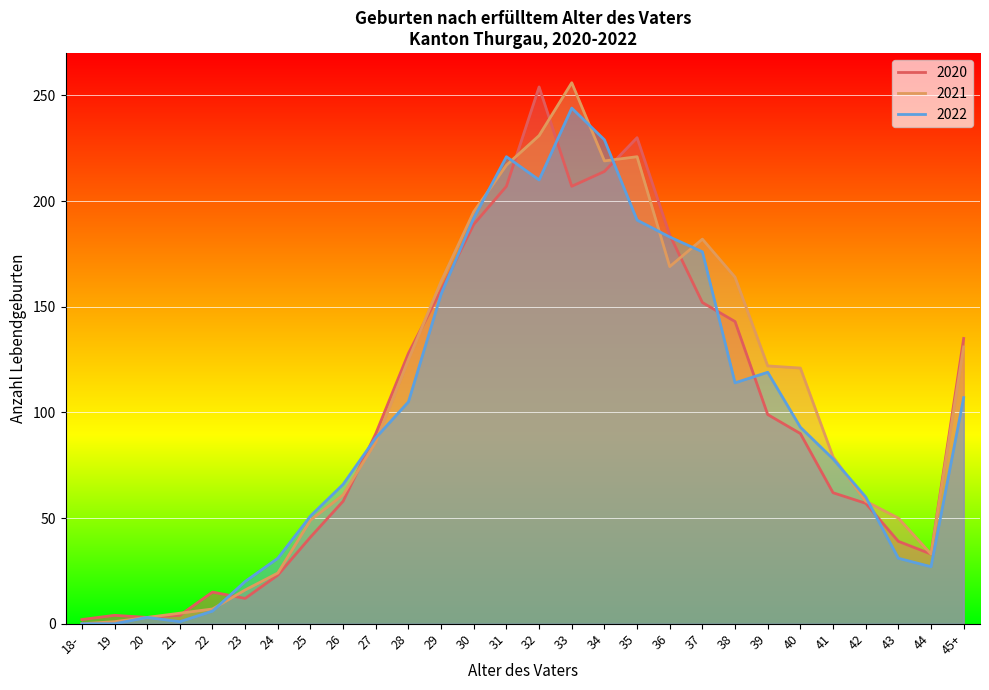

Which has a higher value, 24 or 39?

39